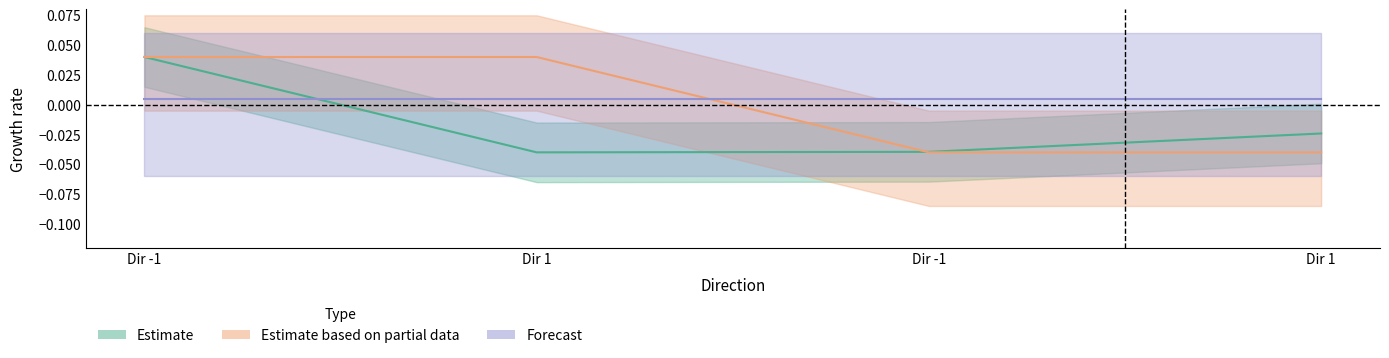

True or false: value has more than 2 points higher than both neighbors.

False